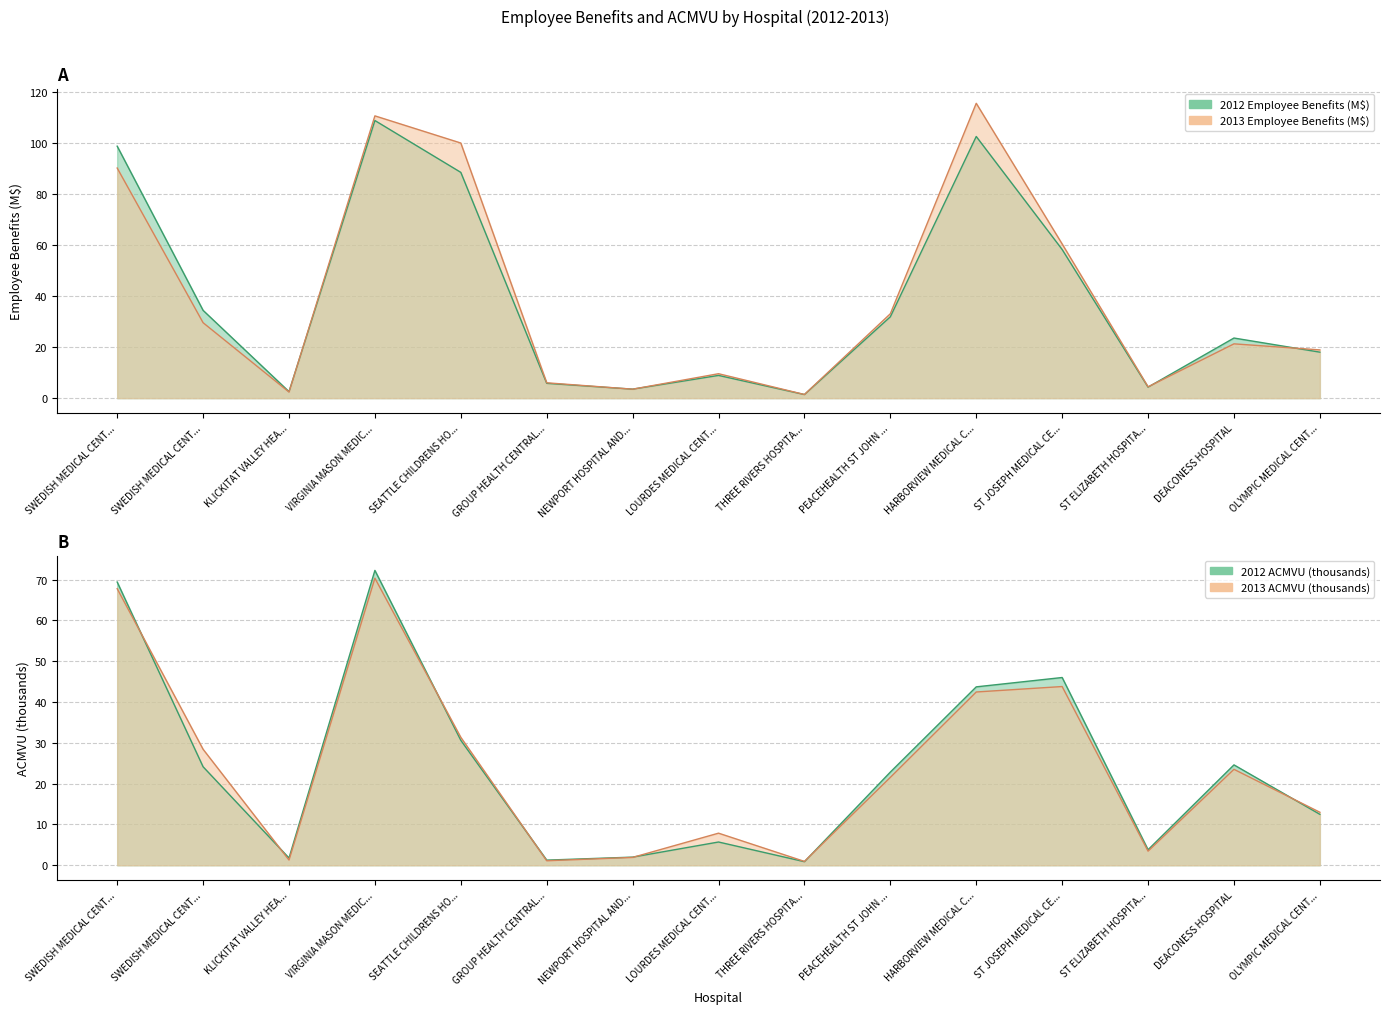

Where does the 2013 Employee Benefits series first go above 21?

SWEDISH MEDICAL CENT...